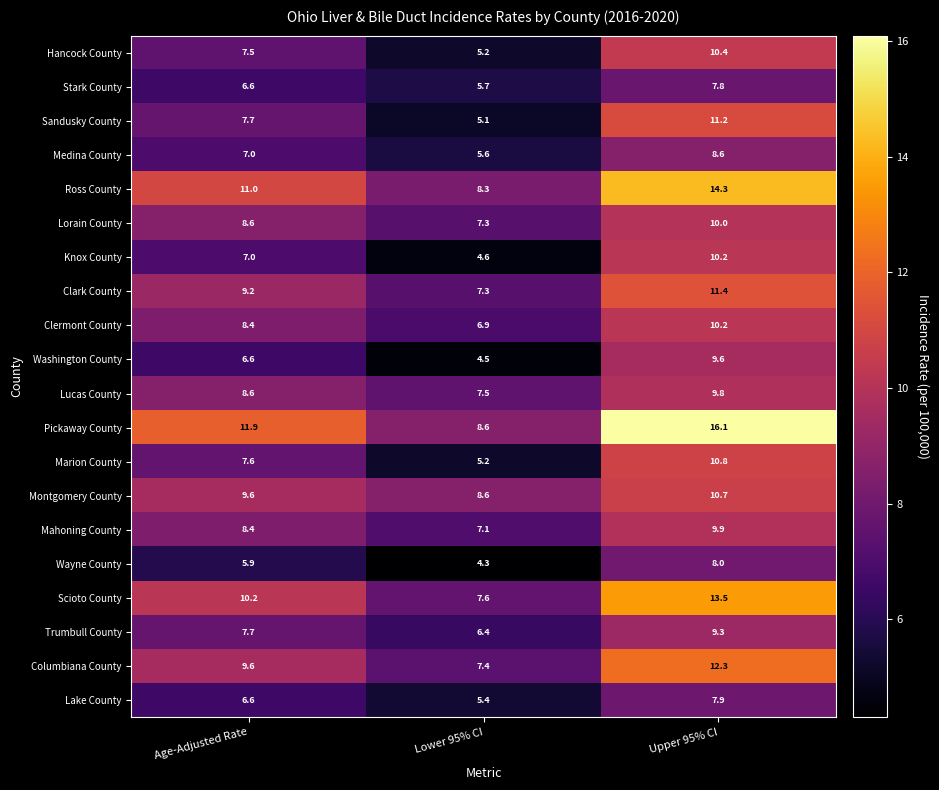

List the labels in order of Stark County value, largest first.

Upper 95% CI, Age-Adjusted Rate, Lower 95% CI